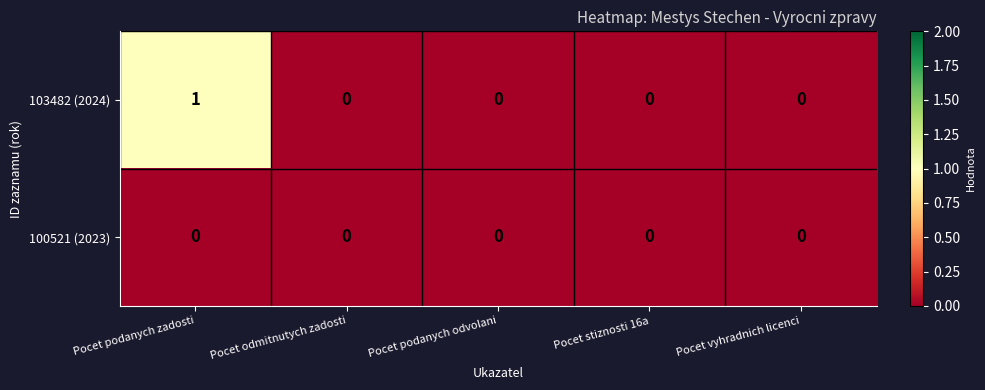

Rank the series by their average value, from highest to lowest.

103482 (2024), 100521 (2023)